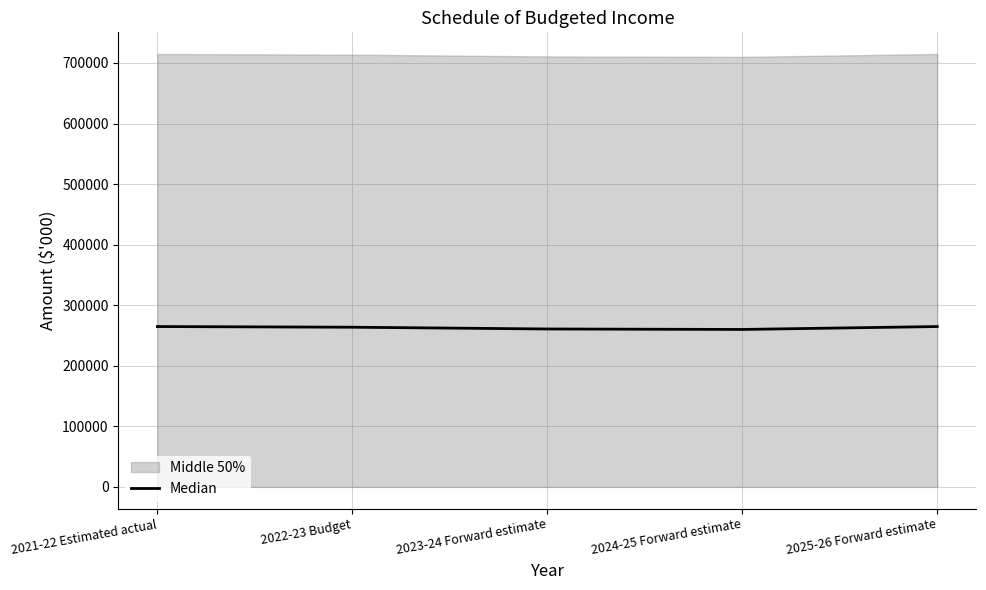

What is the change in value from 2021-22 Estimated actual to 2024-25 Forward estimate?

-4808